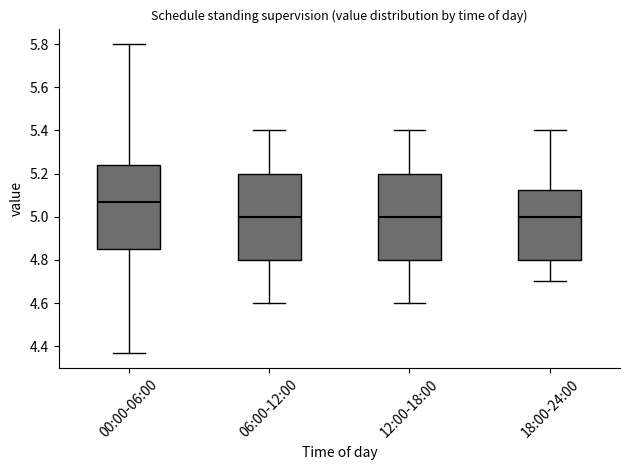

Reading left to right, read every box against the y-axis: the position of its median line, the range the box covers, and the ends of its whiskers. The values are not printed on the chart, so give them approximately, as read against the axis.

00:00-06:00: median 5.08, box 4.86 to 5.24, whiskers 4.38 to 5.80
06:00-12:00: median 5.00, box 4.80 to 5.20, whiskers 4.60 to 5.40
12:00-18:00: median 5.00, box 4.80 to 5.20, whiskers 4.60 to 5.40
18:00-24:00: median 5.00, box 4.80 to 5.12, whiskers 4.70 to 5.40